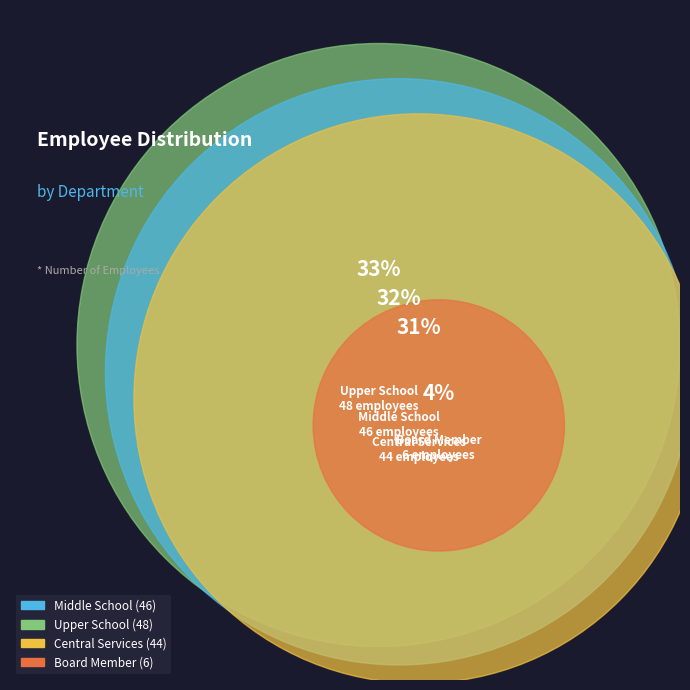

Is there a majority slice in this chart?

No